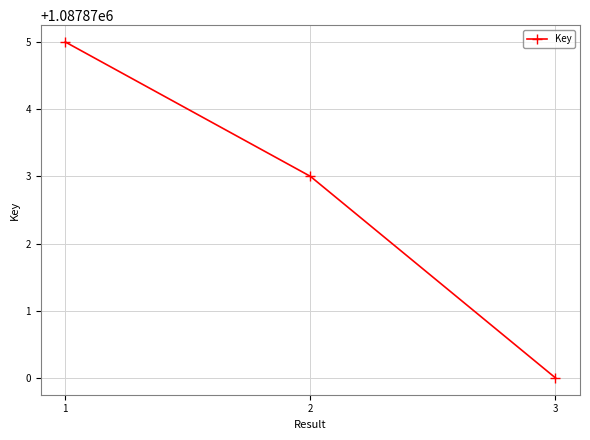

At which label does the data first exceed 1087873?

1